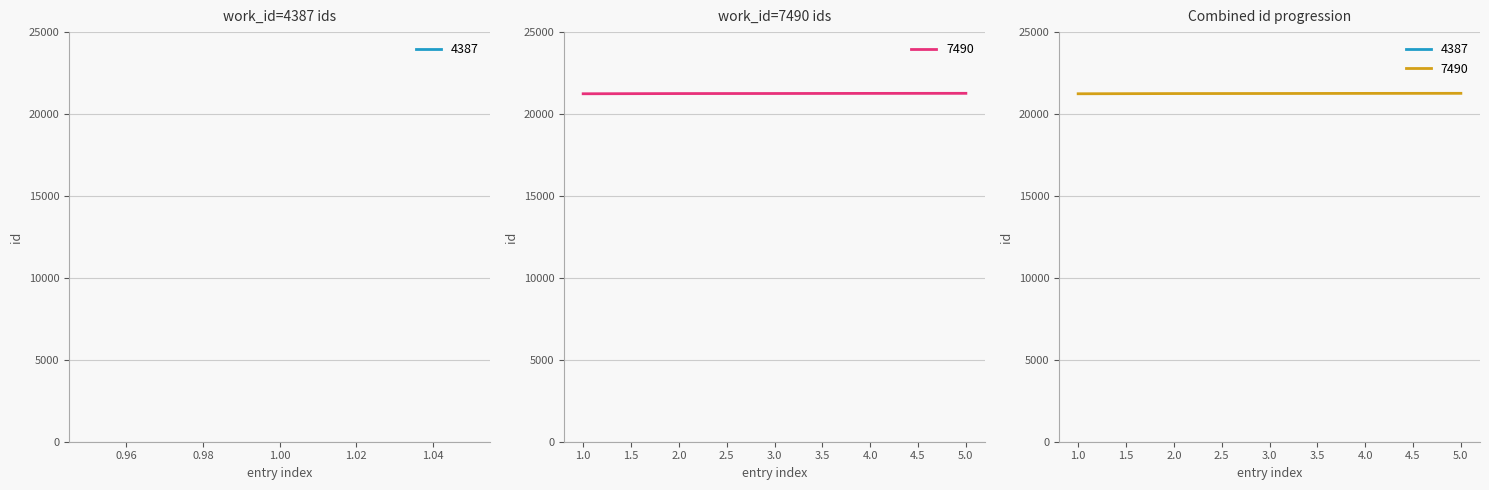

What is the greatest value displayed?

21264